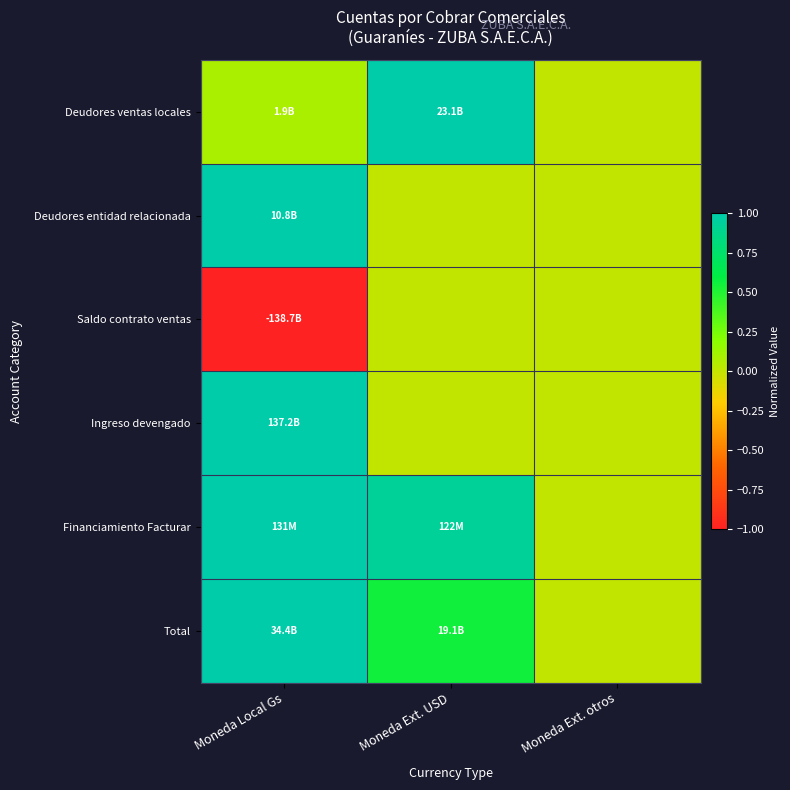

Reading right to left, transcribe all the data shown in this chart.

Deudores ventas locales: Moneda Ext. otros=0.0	Moneda Ext. USD=1.0	Moneda Local Gs=0.1
Deudores entidad relacionada: Moneda Ext. otros=0.0	Moneda Ext. USD=0.0	Moneda Local Gs=1.0
Saldo contrato ventas: Moneda Ext. otros=0.0	Moneda Ext. USD=0.0	Moneda Local Gs=-1.0
Ingreso devengado: Moneda Ext. otros=0.0	Moneda Ext. USD=0.0	Moneda Local Gs=1.0
Financiamiento Facturar: Moneda Ext. otros=0.0	Moneda Ext. USD=0.9	Moneda Local Gs=1.0
Total: Moneda Ext. otros=0.0	Moneda Ext. USD=0.6	Moneda Local Gs=1.0